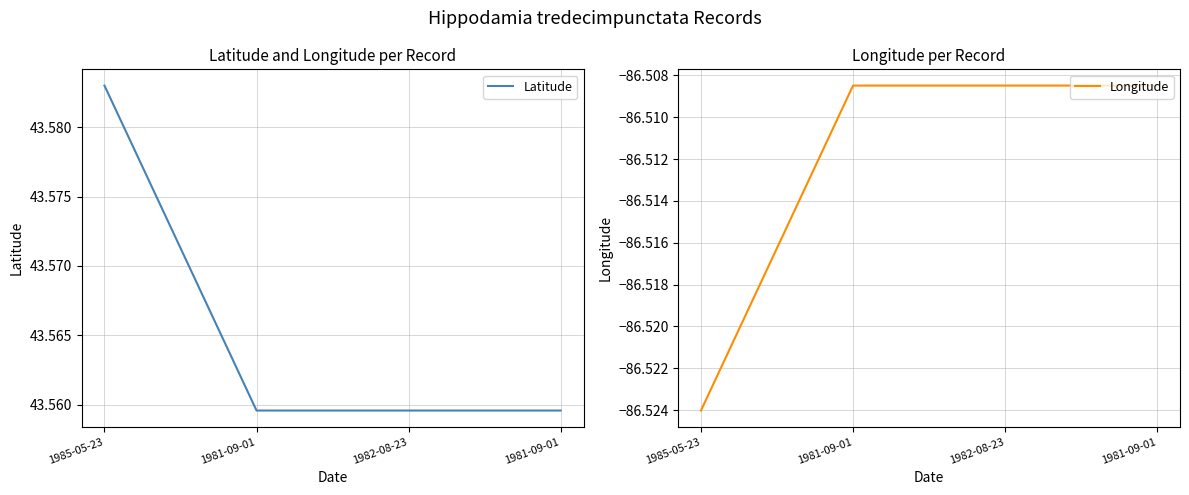

What is the label of the 1st point from the right?

1981-09-01